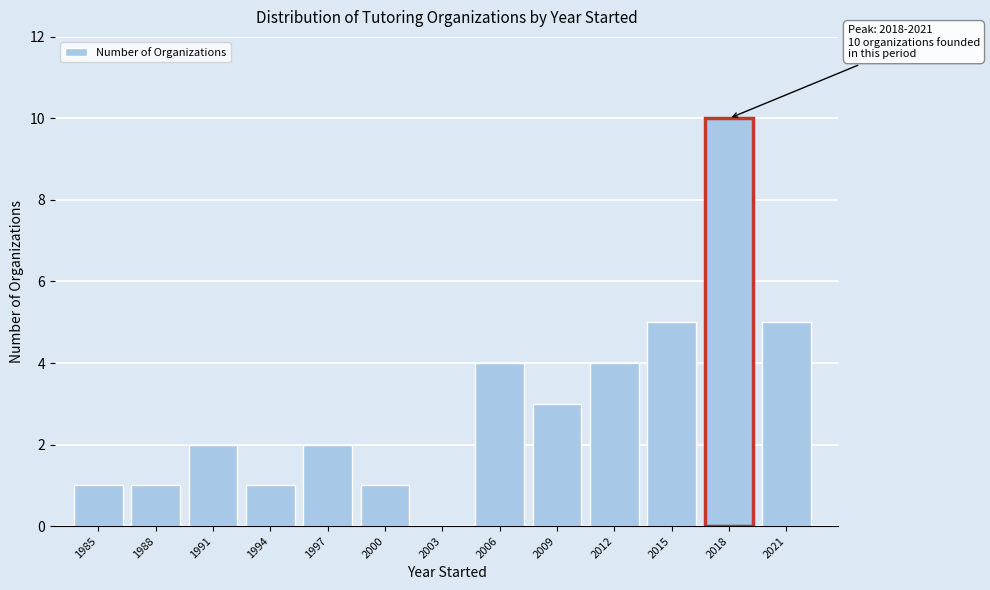

Reading right to left, what are all the values shown in this chart?

2021=5	2018=10	2015=5	2012=4	2009=3	2006=4	2003=0	2000=1	1997=2	1994=1	1991=2	1988=1	1985=1